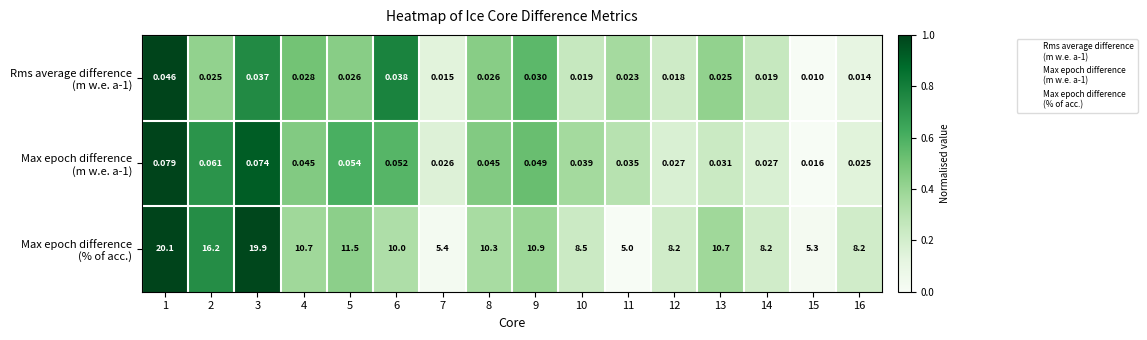

Count the number of categories in the chart.

16